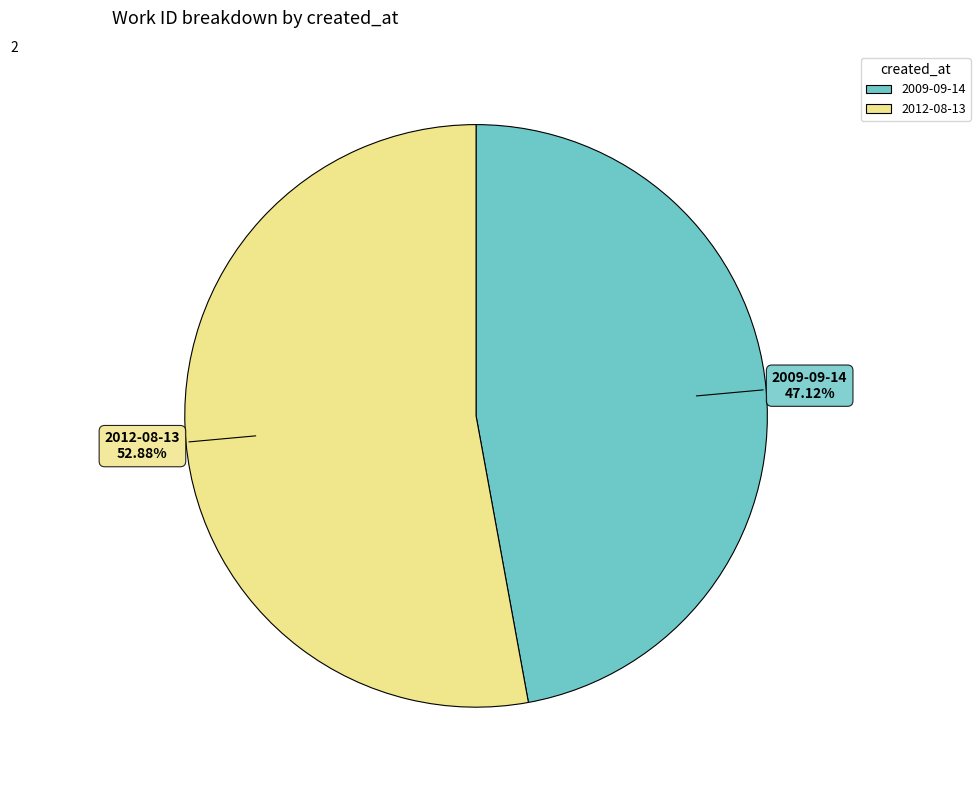

Which slice is the smallest?

2009-09-14